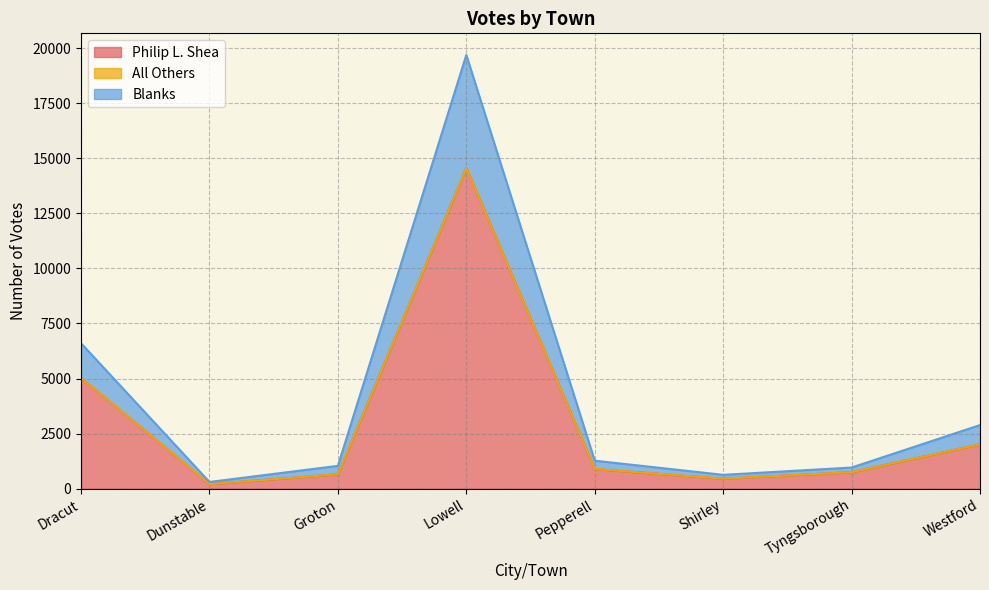

Where is the first local minimum for Blanks?

Dunstable